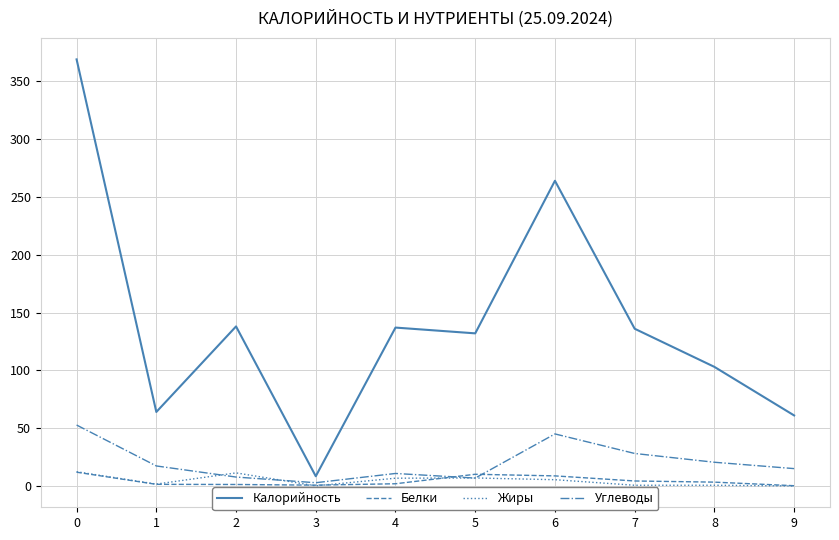

What is the sum of all Белки values?

43.8